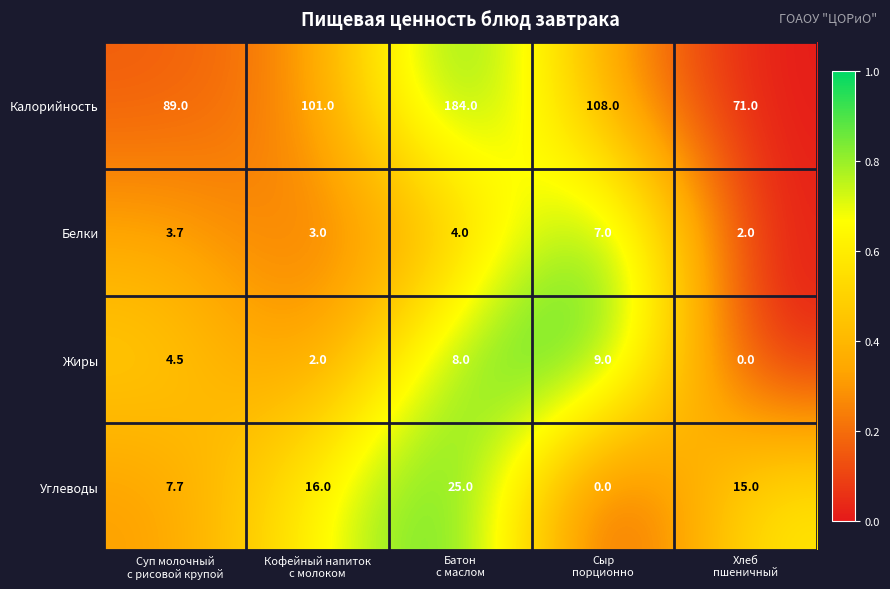

Rank the series by their maximum value, from highest to lowest.

Калорийность, Углеводы, Жиры, Белки